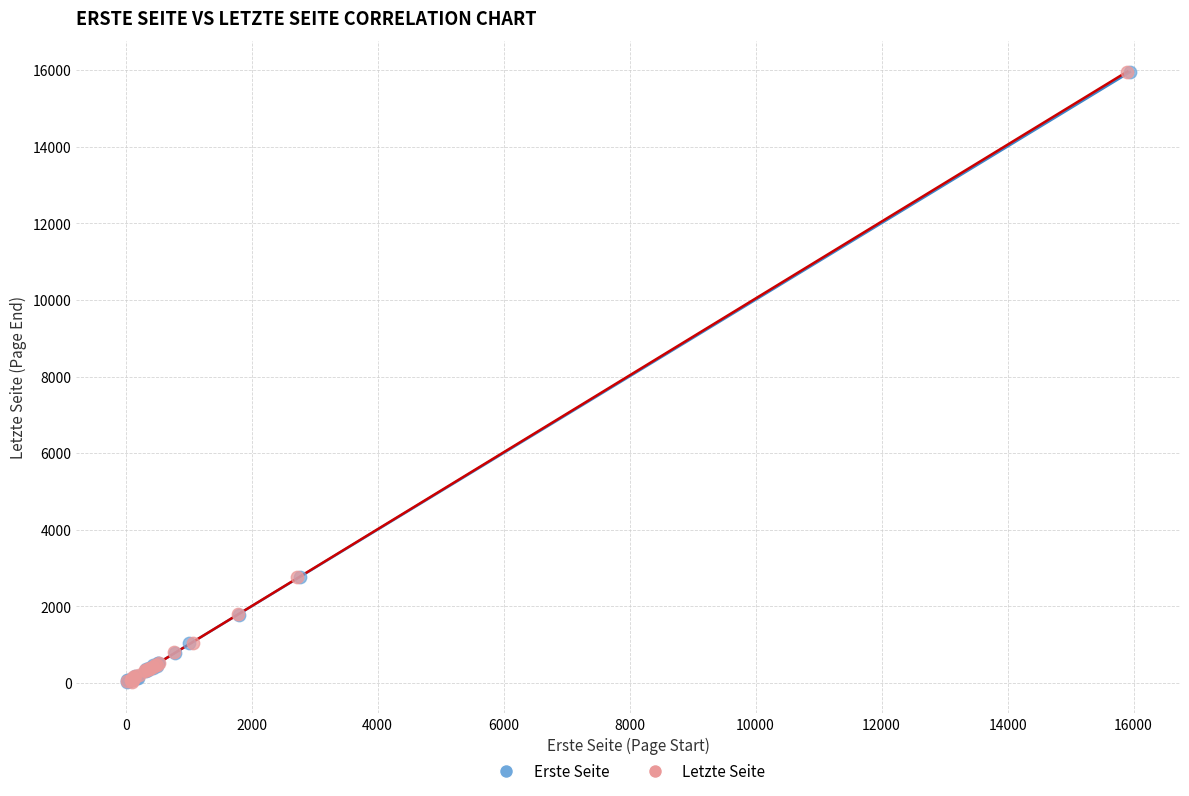

What are all the series names shown in the legend?

Erste Seite, Letzte Seite